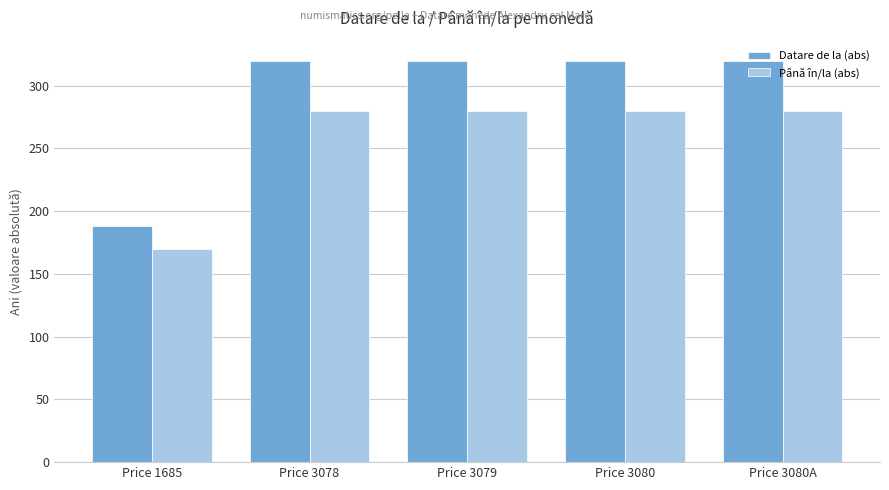

How many bars are there in total?

10